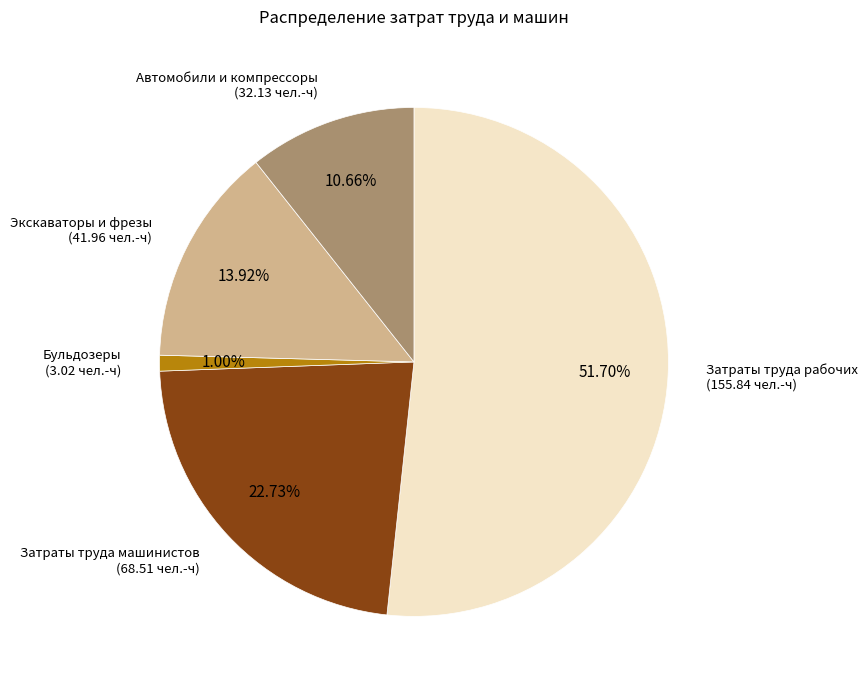

Does any single category account for the majority?

Yes